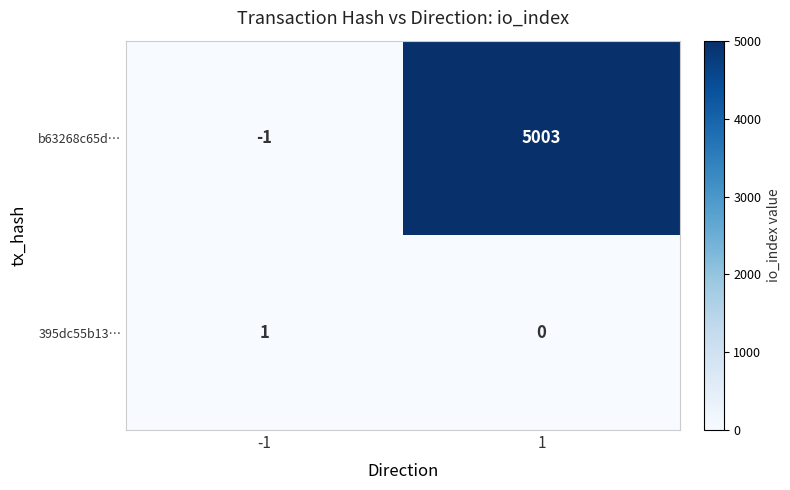

Which series has the largest total across all categories?

b63268c65d…